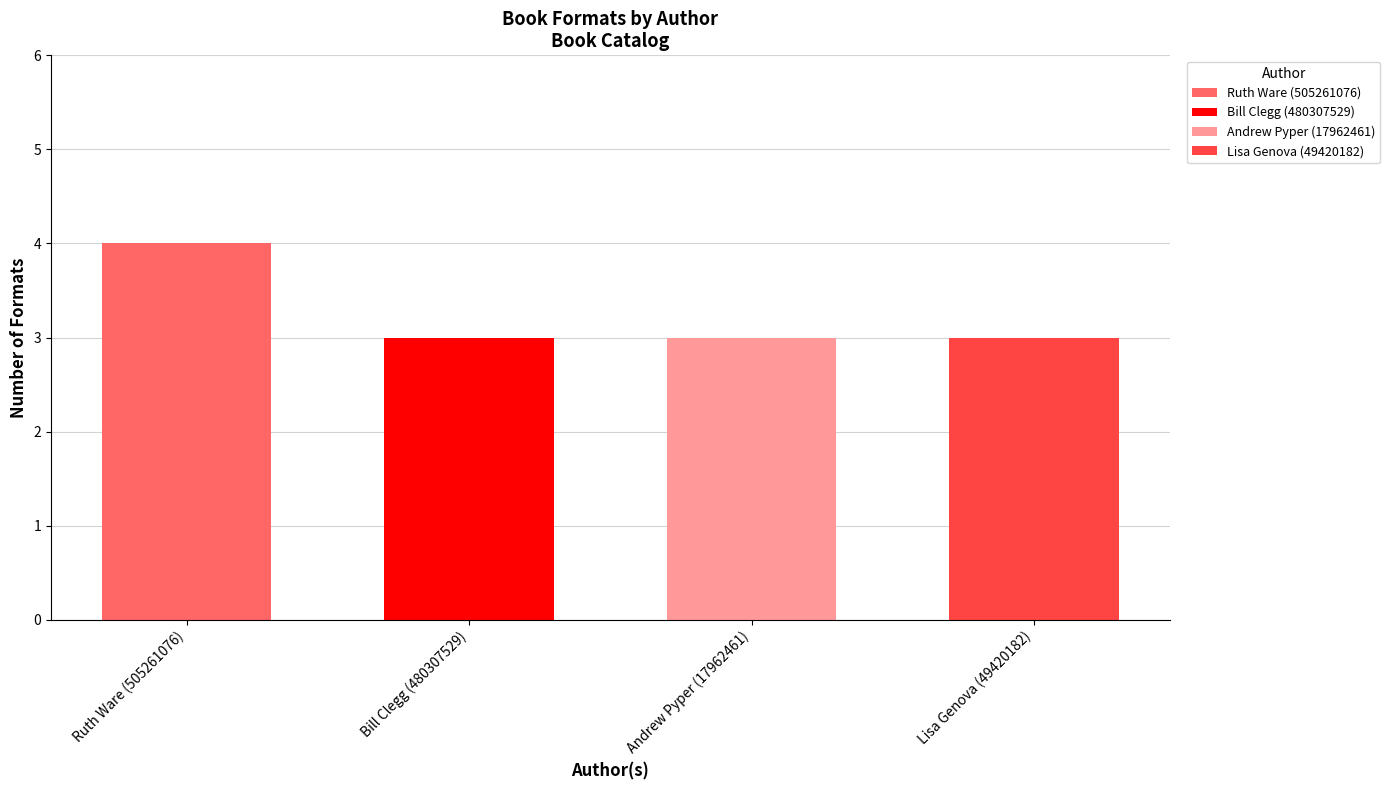

What is the minimum value shown in the chart?

3